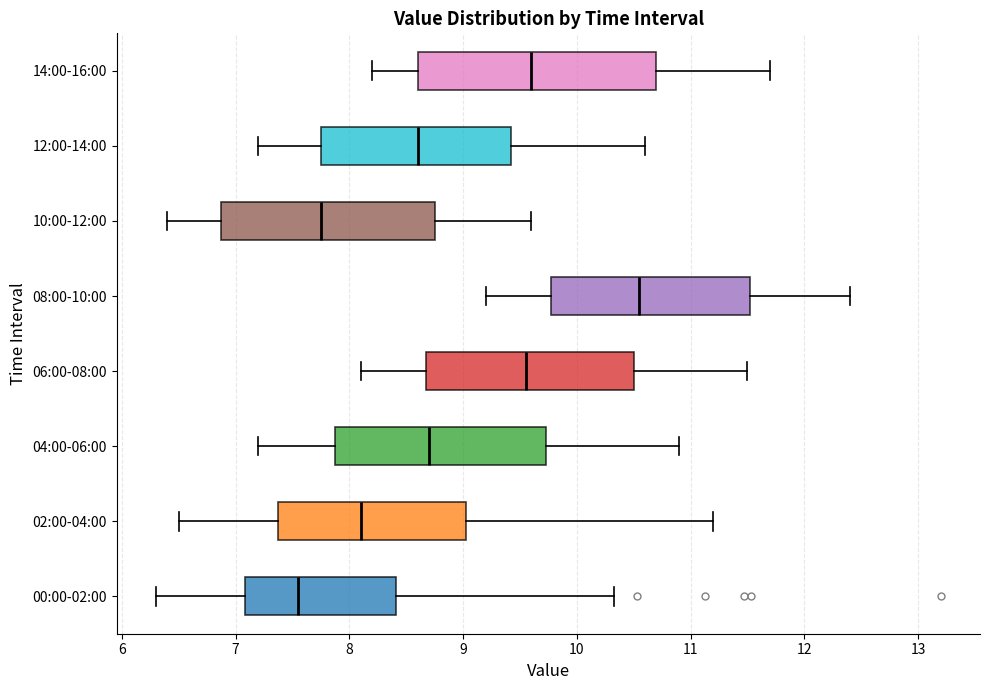

Comparing the boxes themselves (not the whiskers), which one is the widest?

14:00-16:00